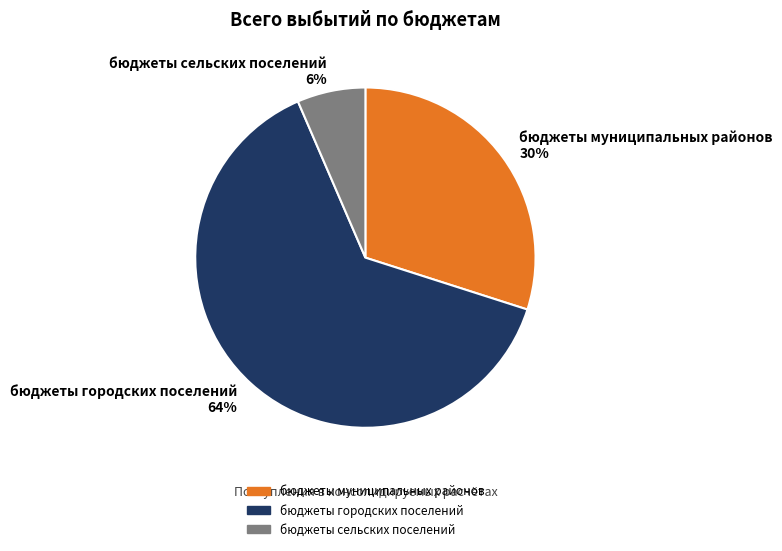

Is the sum of бюджеты городских поселений and бюджеты муниципальных районов greater than half?

Yes